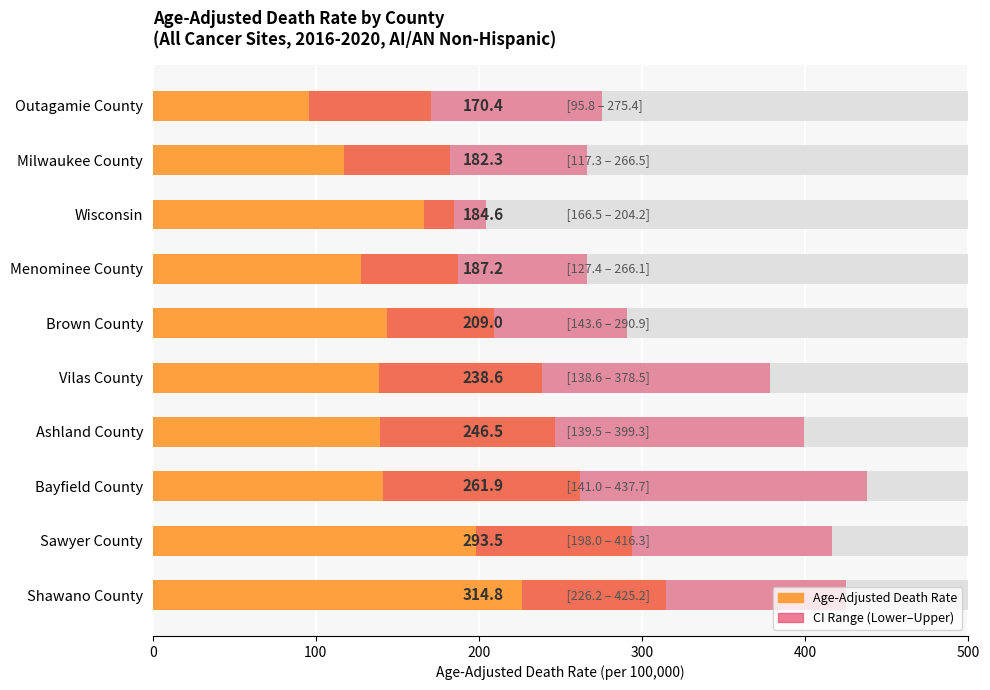

Count the number of values greater than 238.

5